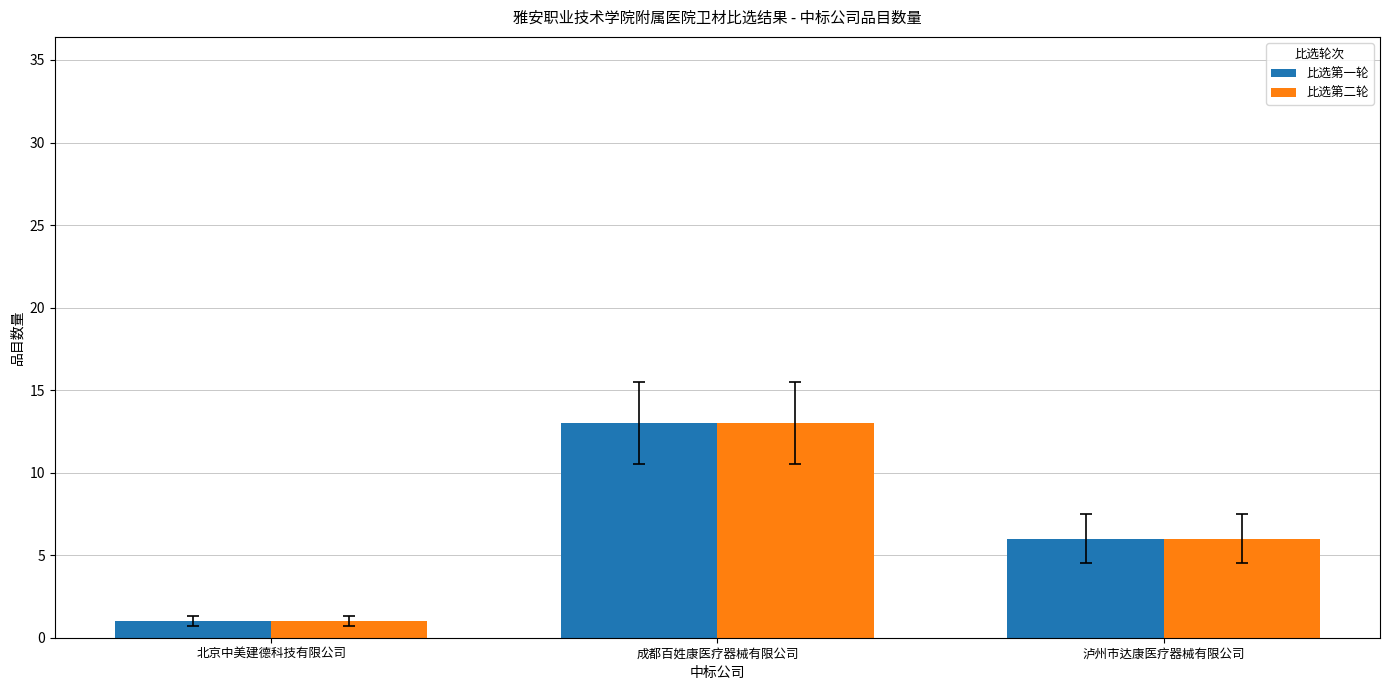

Does the chart contain stacked bars?

No